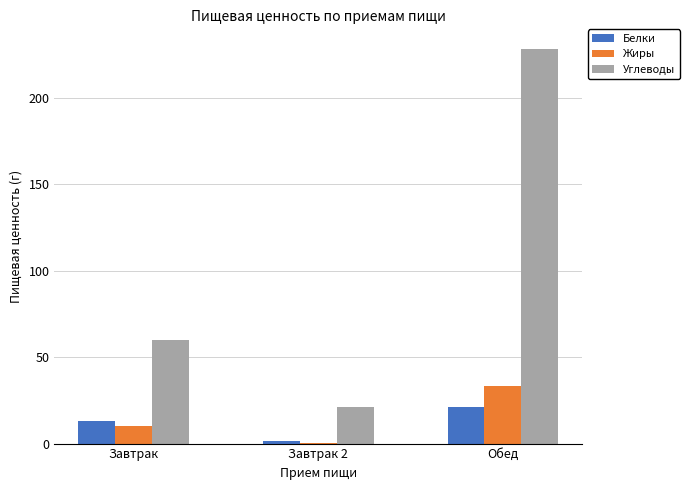

Count the number of data series in this chart.

3